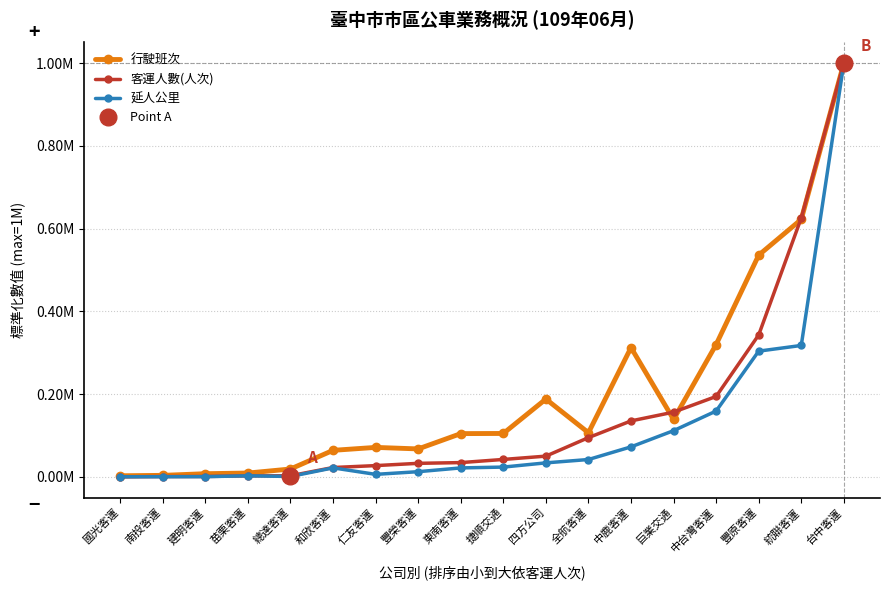

Rank the series at 豐原客運 from highest to lowest value.

行駛班次, 客運人數(人次), 延人公里